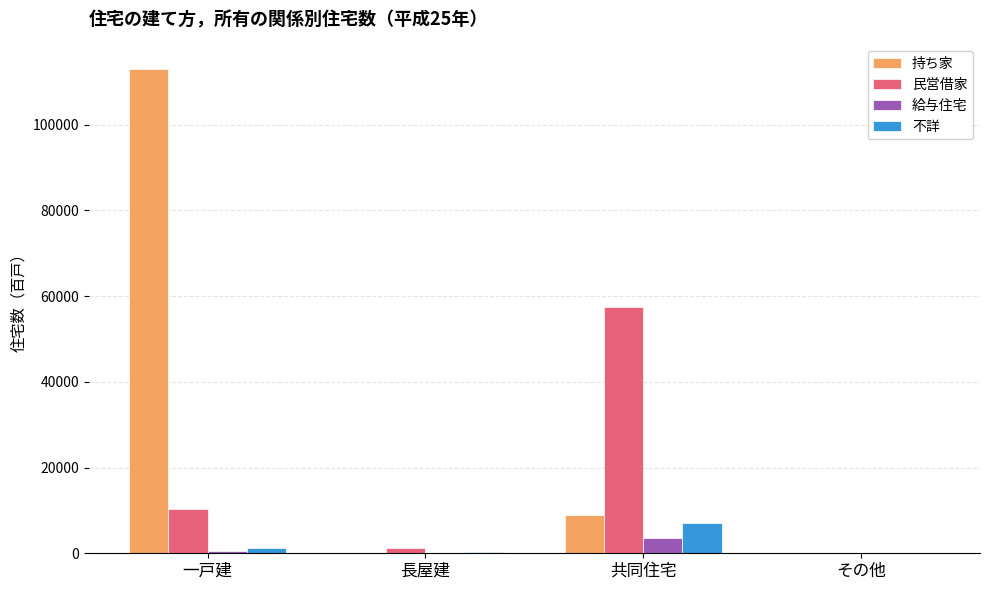

Which series changed the most between 一戸建 and 長屋建?

持ち家